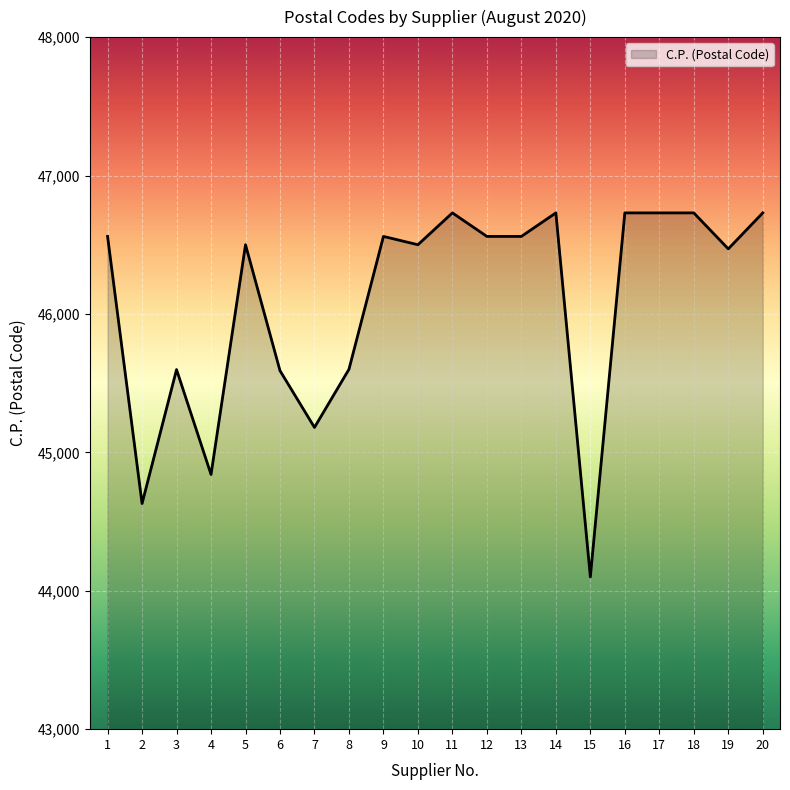

What value does the data have at 15?

44100